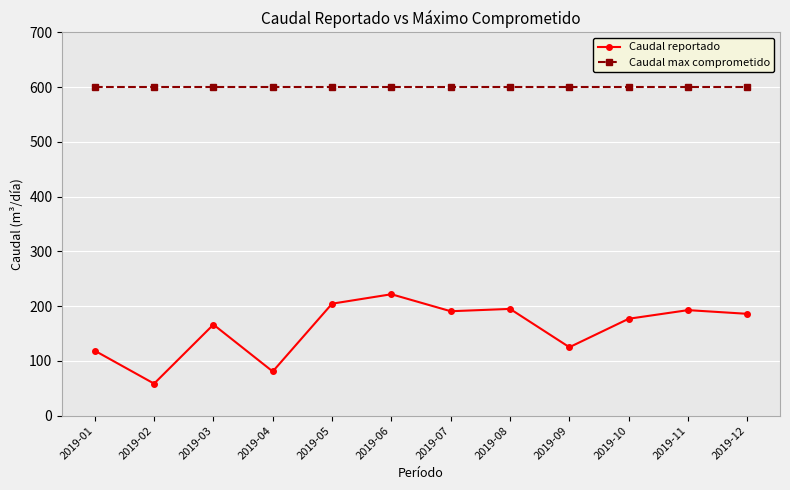

What is the difference between the Caudal reportado values at 2019-11 and 2019-05?

11.8